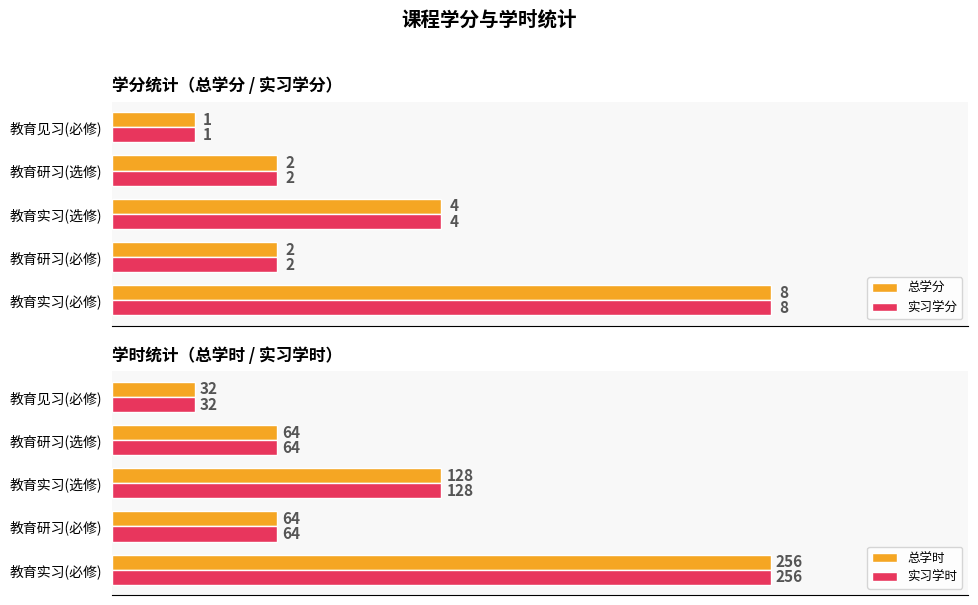

What is the greatest value displayed?

256